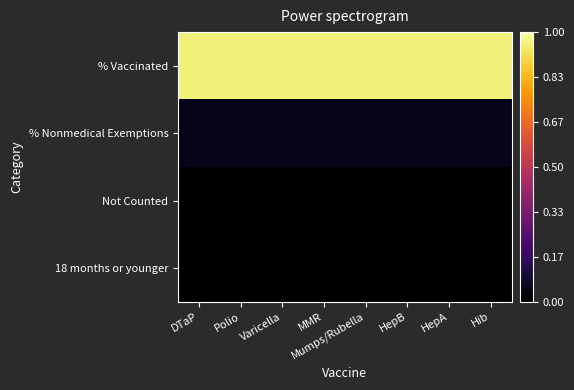

What is the total value across all series at HepB?

1.0